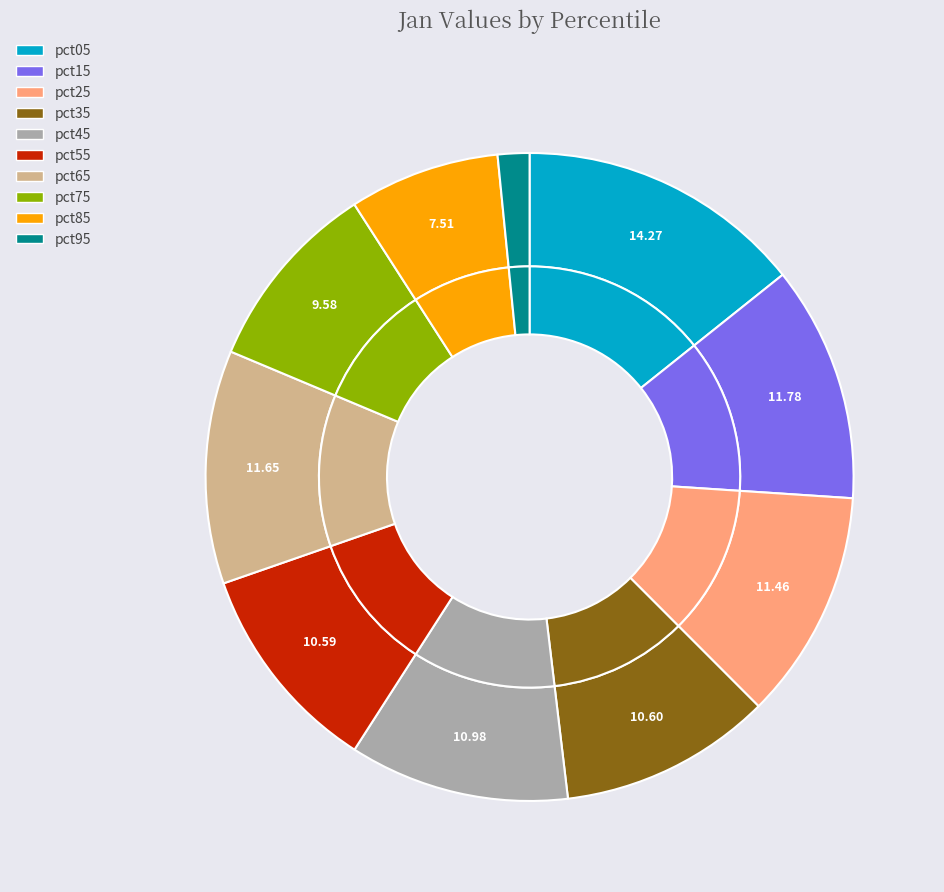

Is it true that pct15 is 21% of the pie?

False